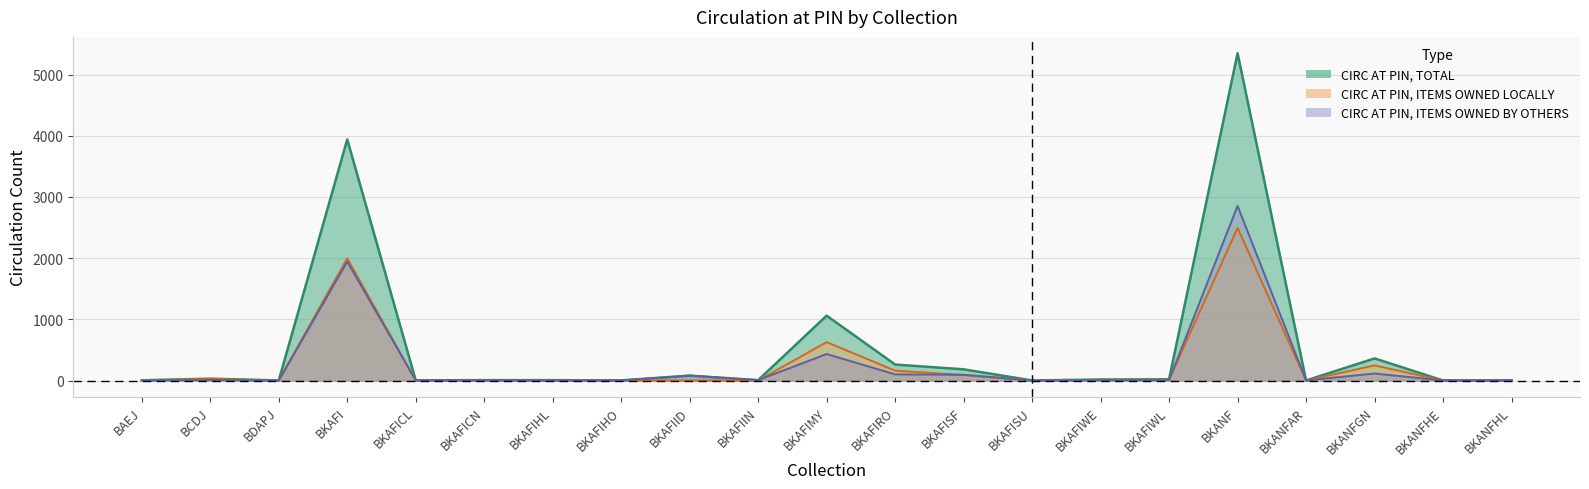

Is the value of CIRC AT PIN, ITEMS OWNED LOCALLY at BKAFIID greater than the value of CIRC AT PIN, ITEMS OWNED BY OTHERS at BCDJ?

No